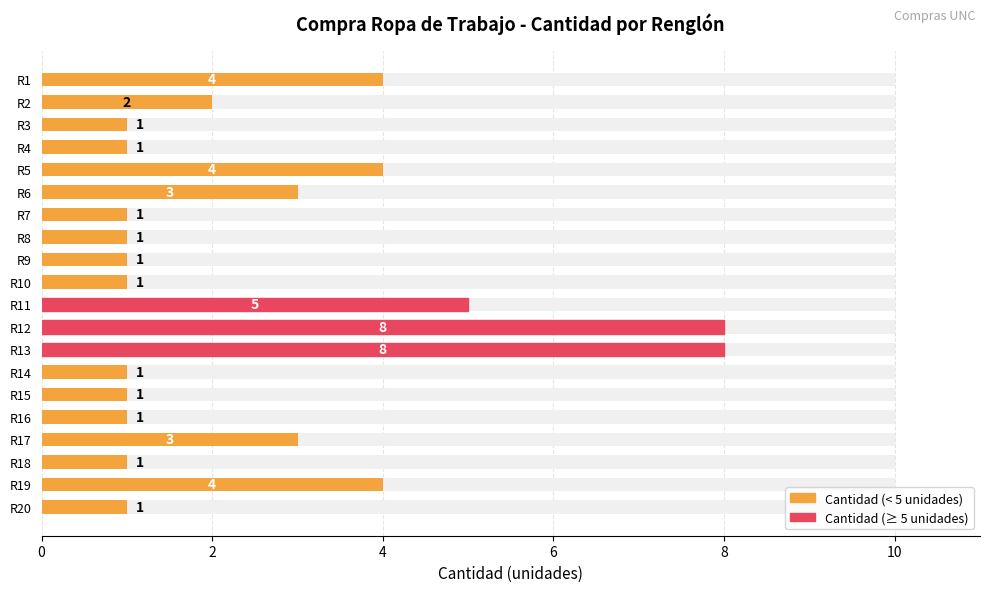

How many values exceed 1?

9